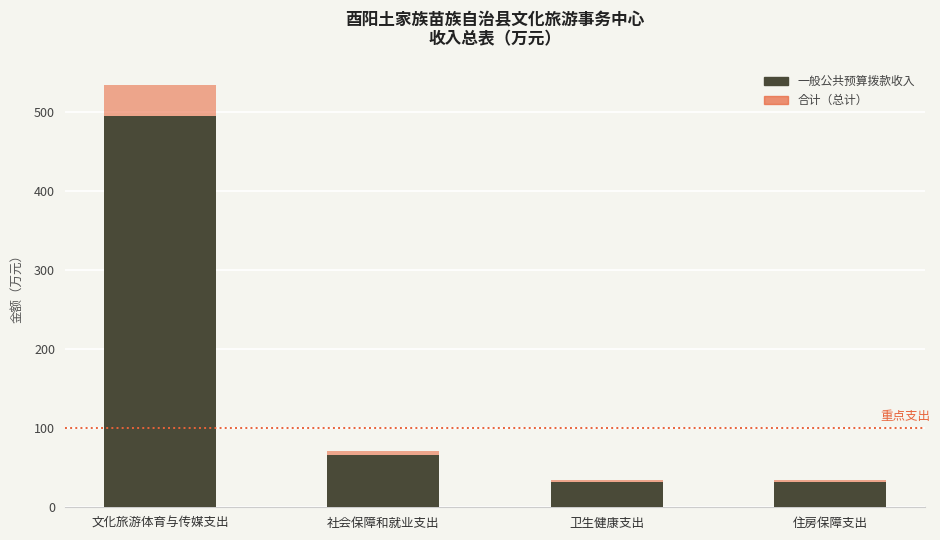

Are the bars grouped side by side (vs. stacked)?

No